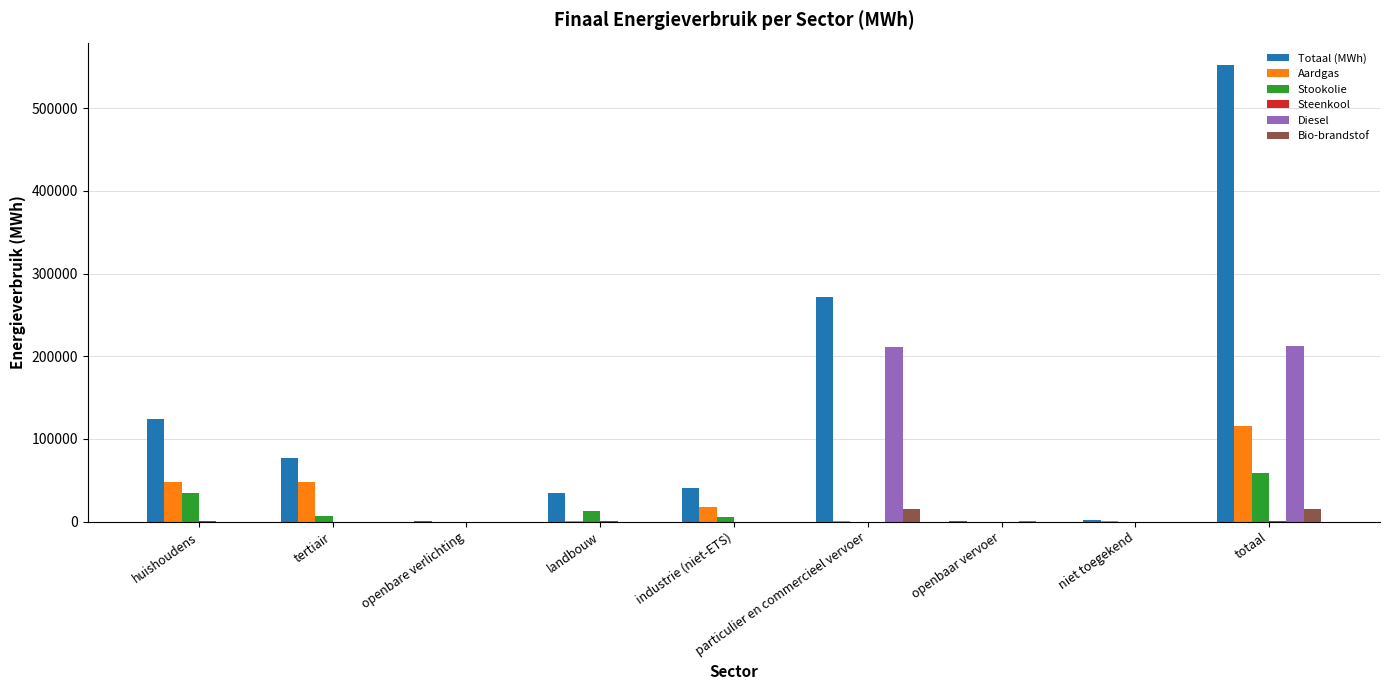

True or false: Totaal (MWh) has a value of 43472.8 at tertiair.

False